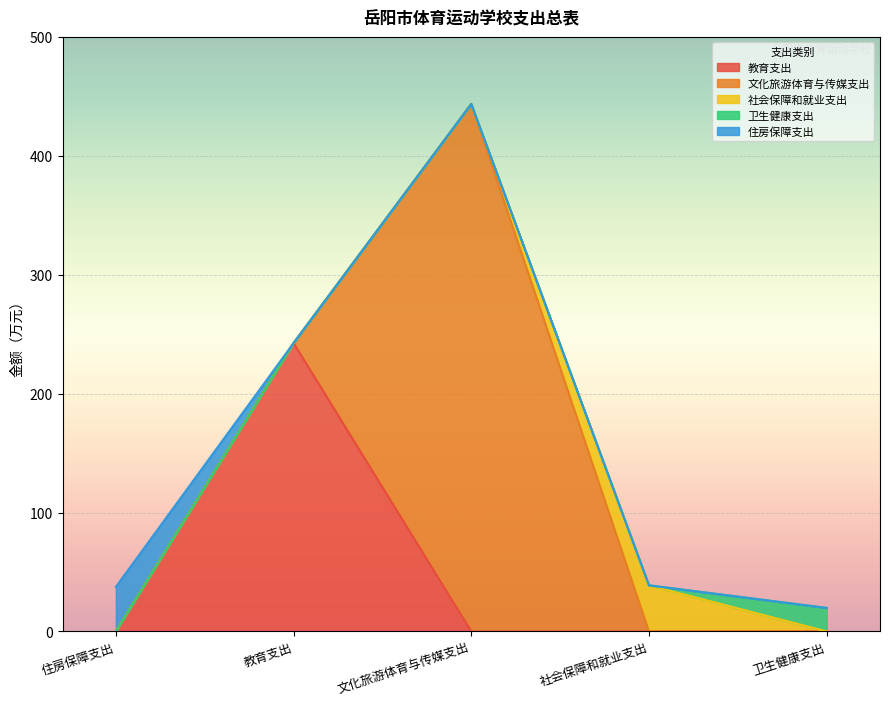

Reading left to right, extract all data points from this chart.

教育支出: 0.0	242.5	0.0	0.0	0.0
文化旅游体育与传媒支出: 0.0	0.0	443.6	0.0	0.0
社会保障和就业支出: 0.0	0.0	0.0	38.7	0.0
卫生健康支出: 0.0	0.0	0.0	0.0	19.8
住房保障支出: 37.4	0.0	0.0	0.0	0.0